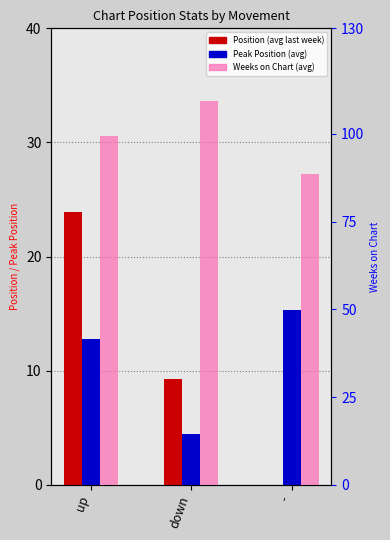

Between - and up, which is larger?

up